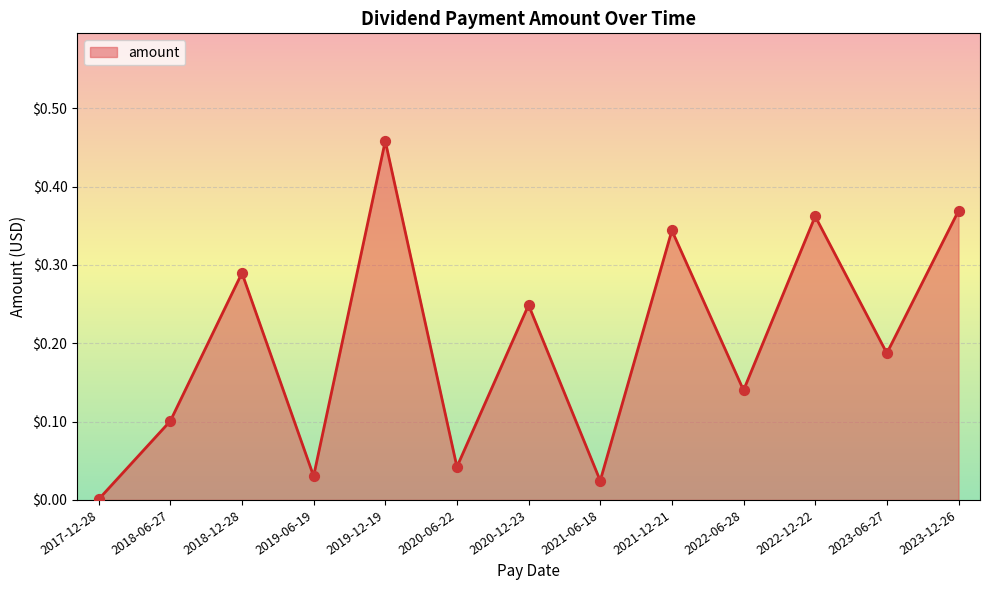

What is the change in value from 2019-06-19 to 2021-12-21?

+0.3